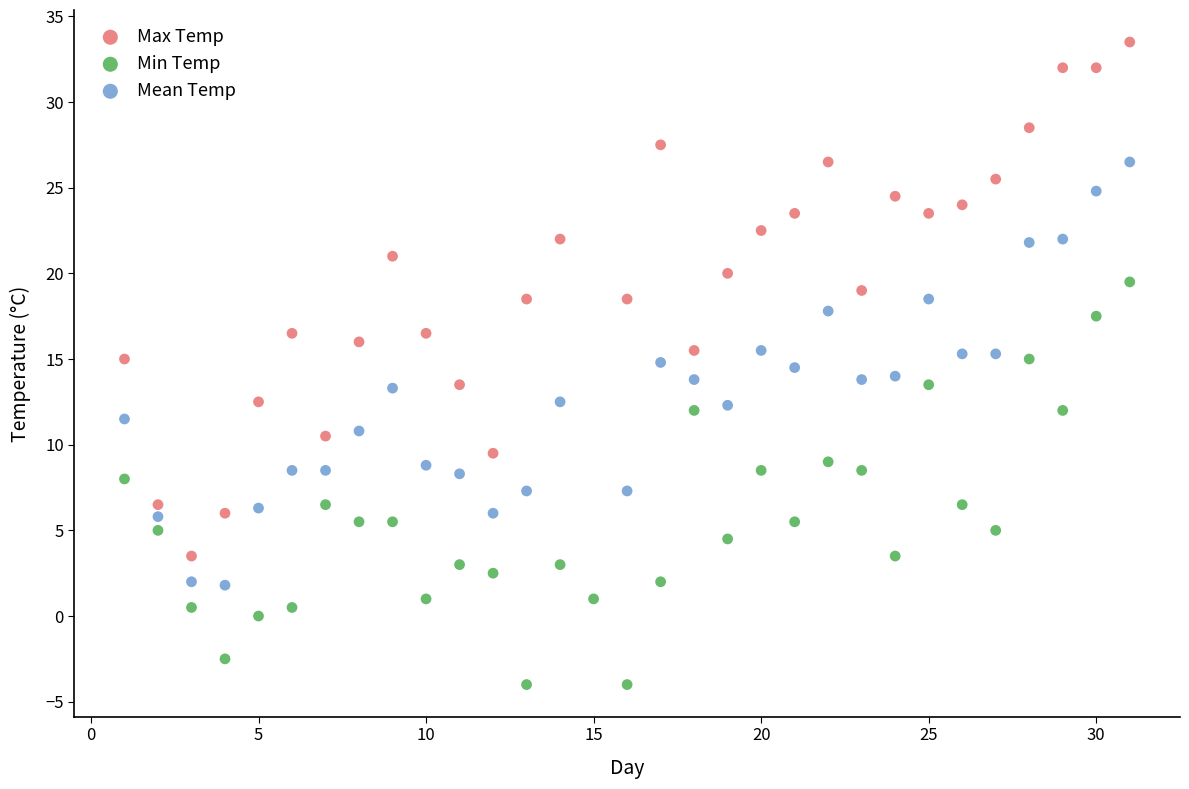

Which series has the widest spread of Y values?

Max Temp